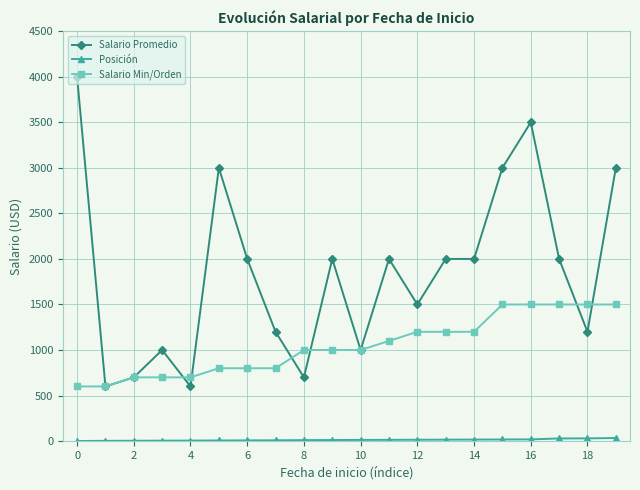

What is the lowest value of the Salario Promedio series?

600